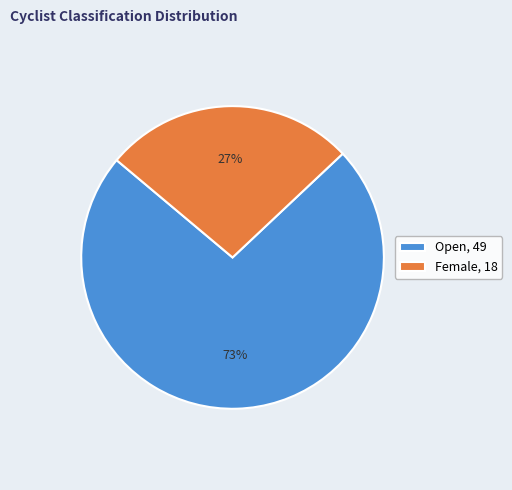

Count the number of slices in the pie.

2